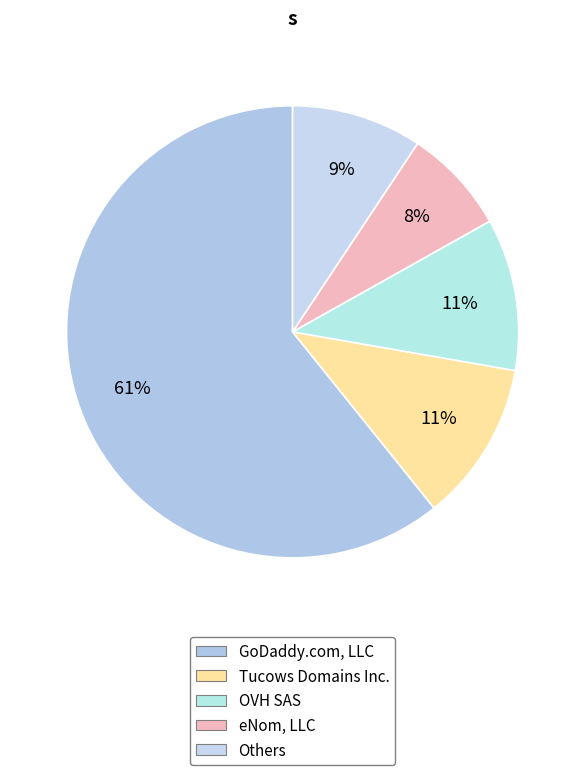

Count the number of slices in the pie.

5